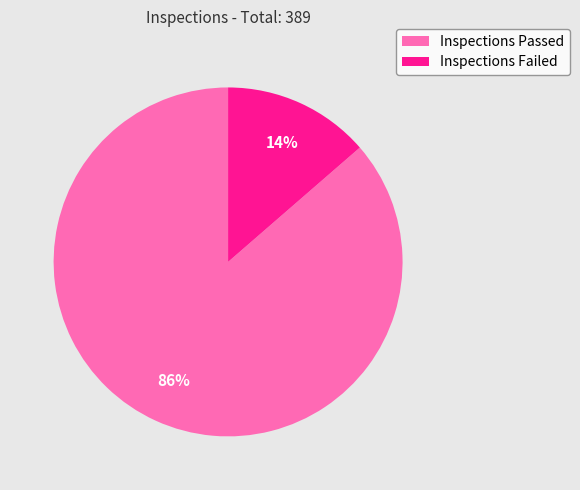

True or false: Inspections Failed accounts for 14% of the total.

True